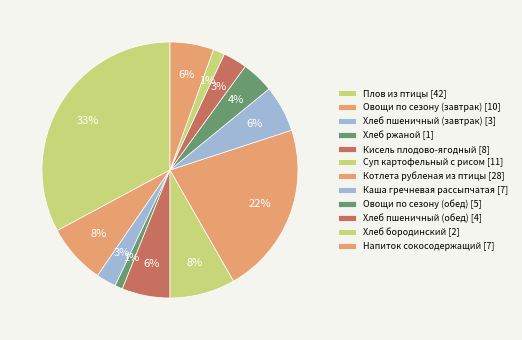

To the nearest percent, what is the difference between the largest and smallest slice percentages?

32%